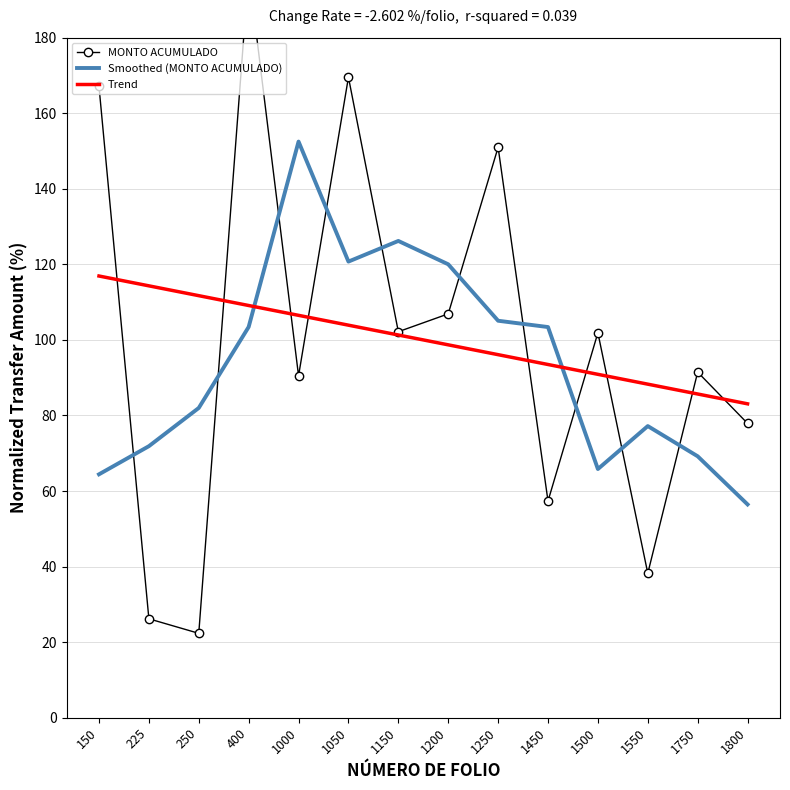

The Trend series shows 109.1 at 400. True or false?

True